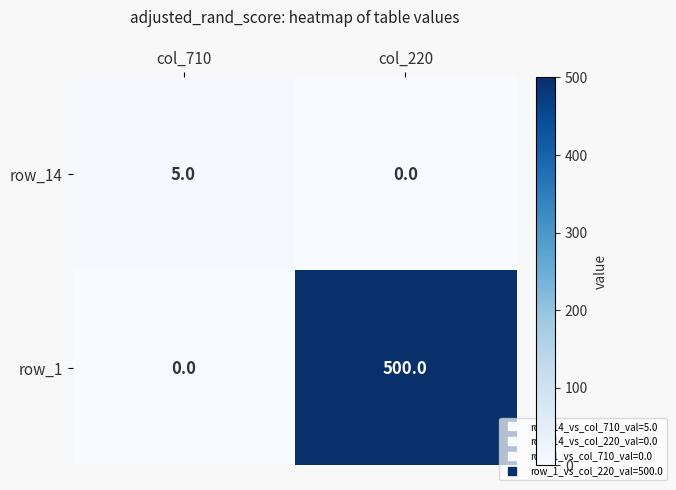

True or false: row_1 has a value of 277 at col_710.

False